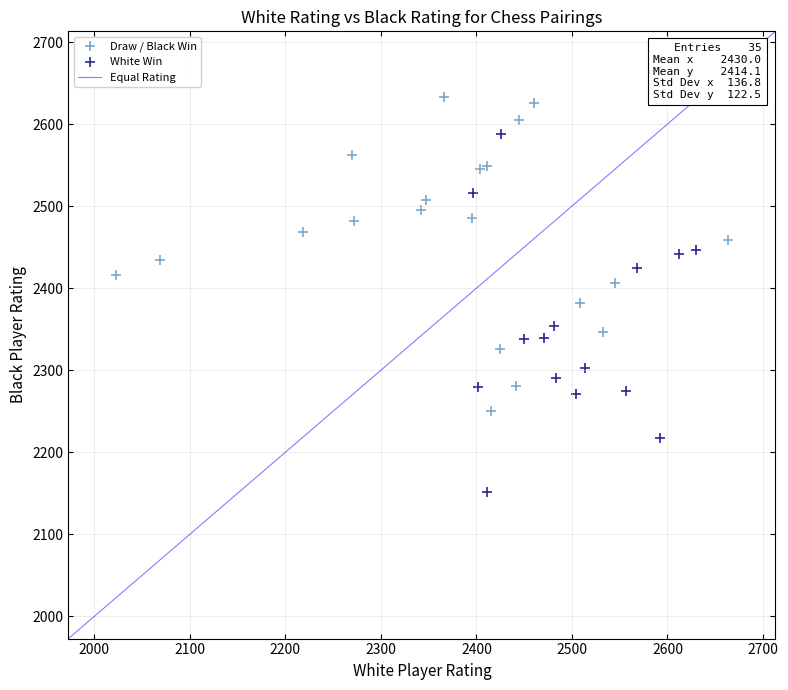

Which series contains the highest Y value?

Draw / Black Win